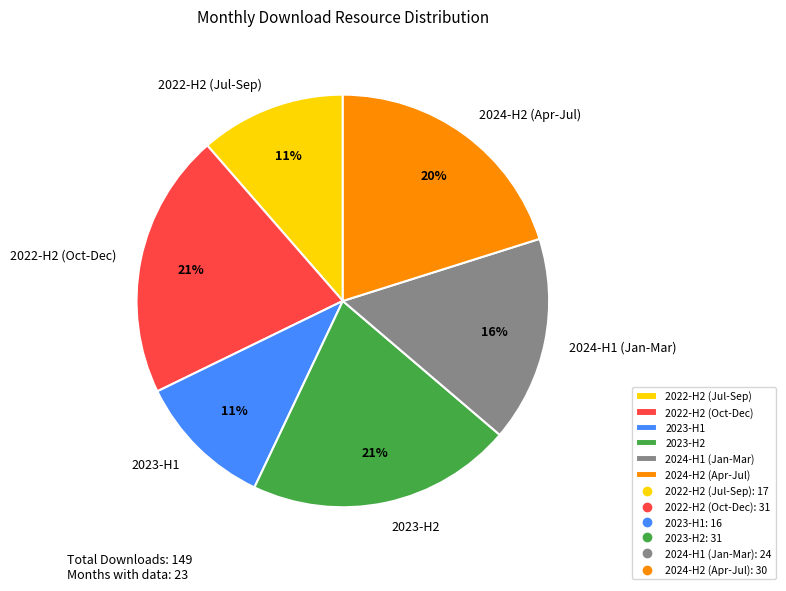

Do 2023-H1 and 2024-H1 (Jan-Mar) together represent more than half of the pie?

No